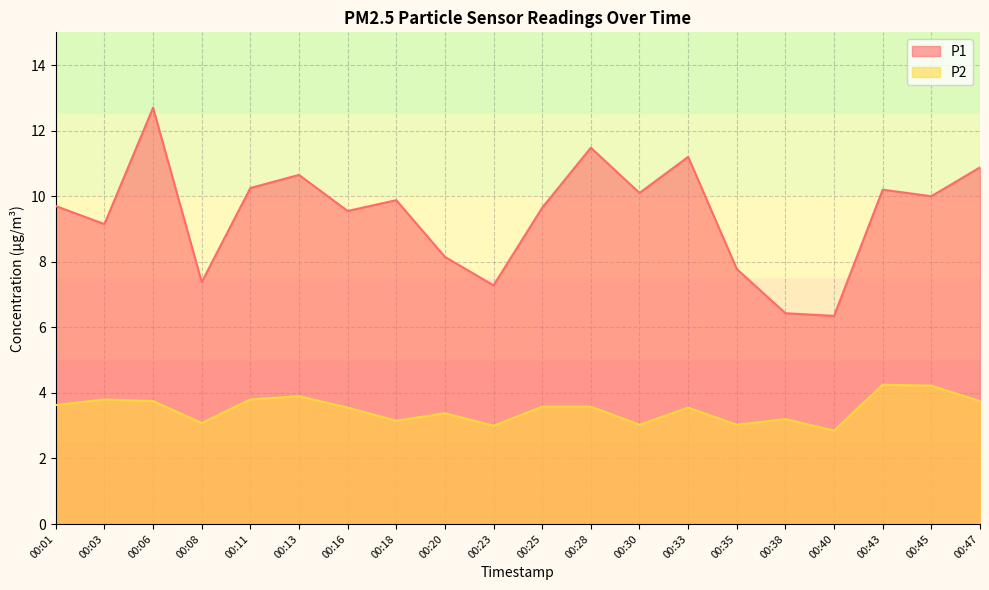

At which category does P2 reach its first local peak?

00:03